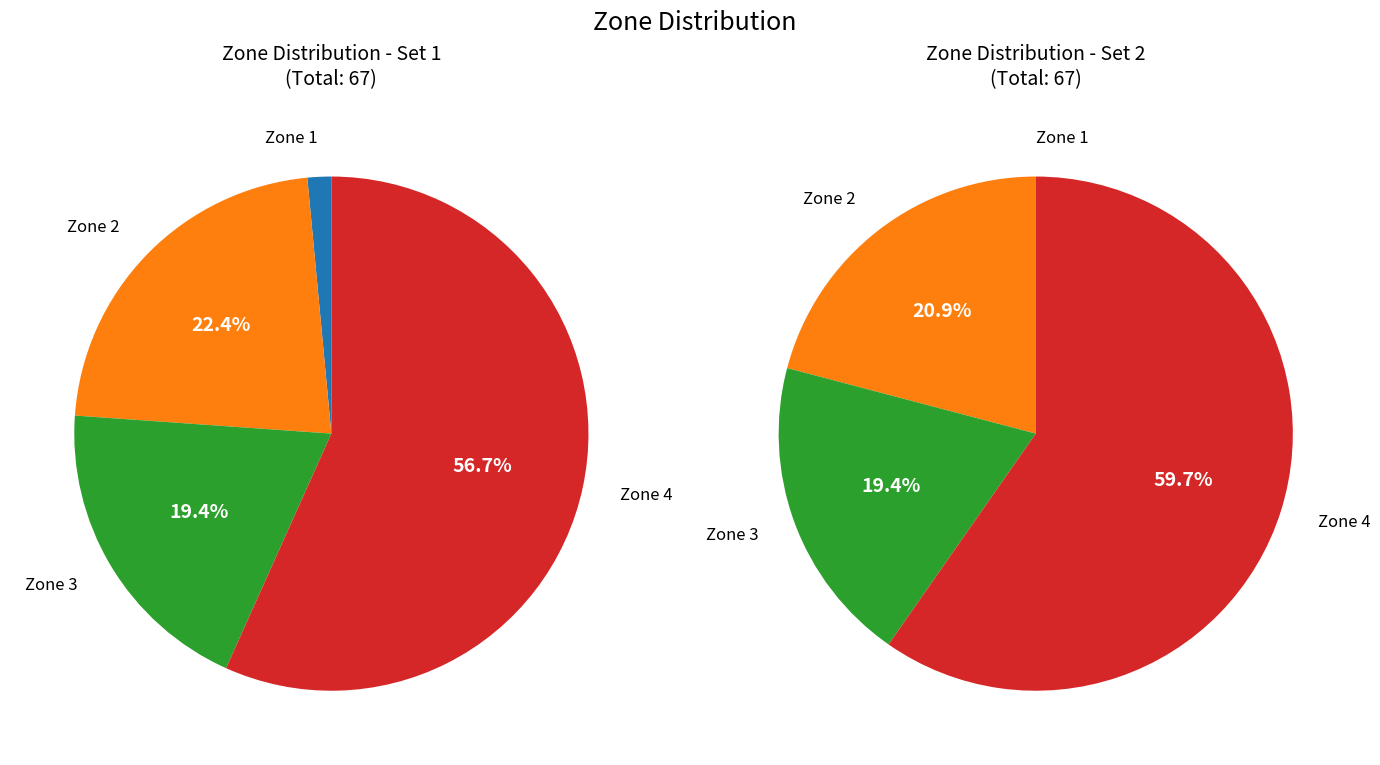

Is there a majority slice in this chart?

Yes